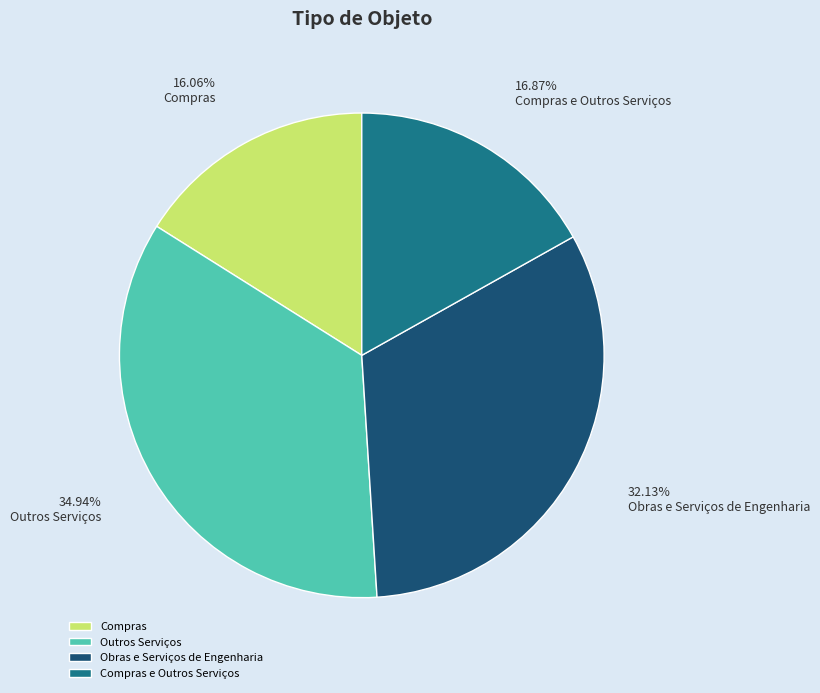

What is the ratio of the value at Obras e Serviços de Engenharia to the value at Compras e Outros Serviços?

1.9